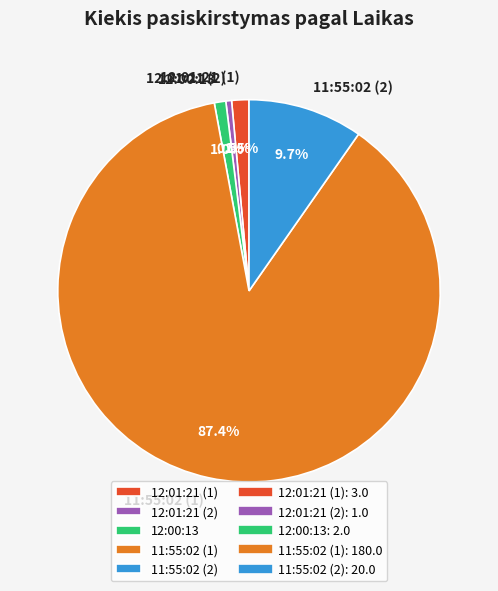

To the nearest percent, what percentage of the pie is 11:55:02 (1)?

87%